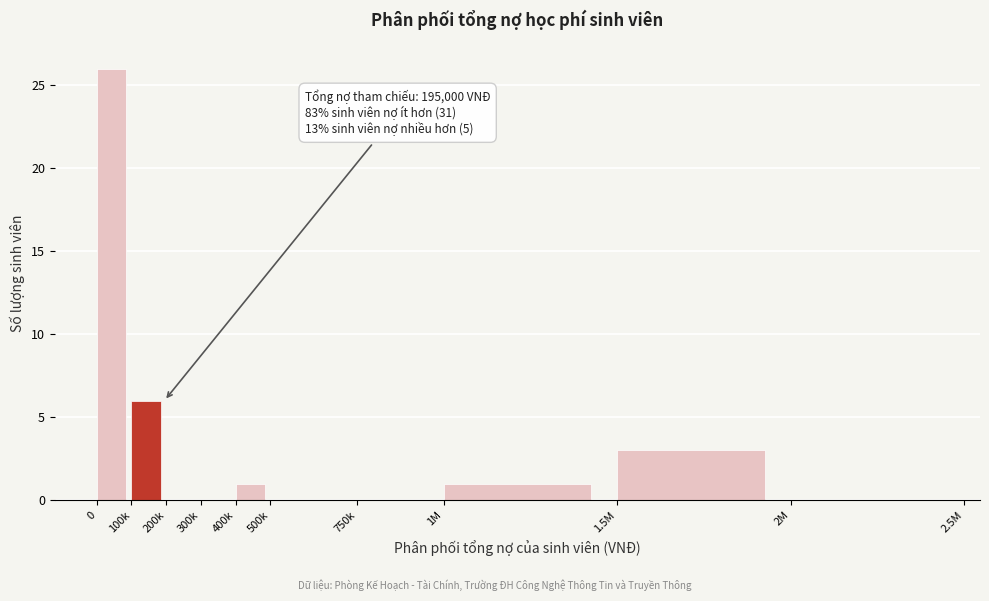

Reading left to right, what are all the values shown in this chart?

0=26	100k=6	200k=0	300k=0	400k=1	500k=0	750k=0	1M=1	1.5M=3	2M=0